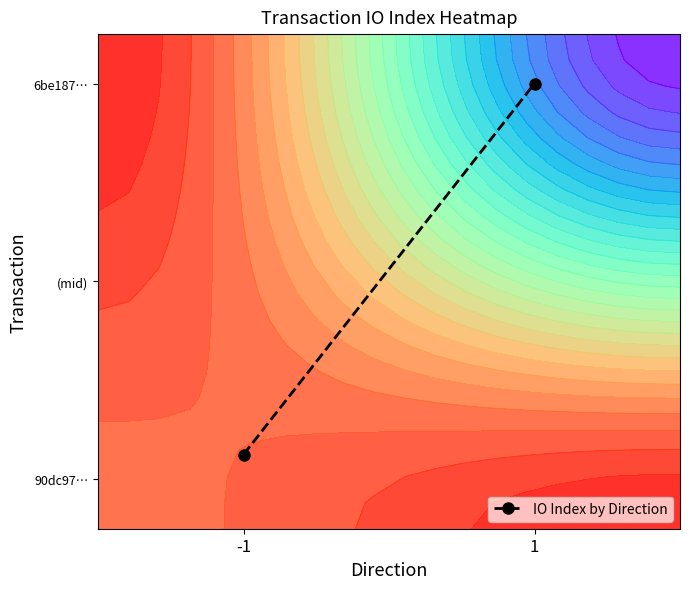

List the labels in order of value, smallest first.

-1, 1